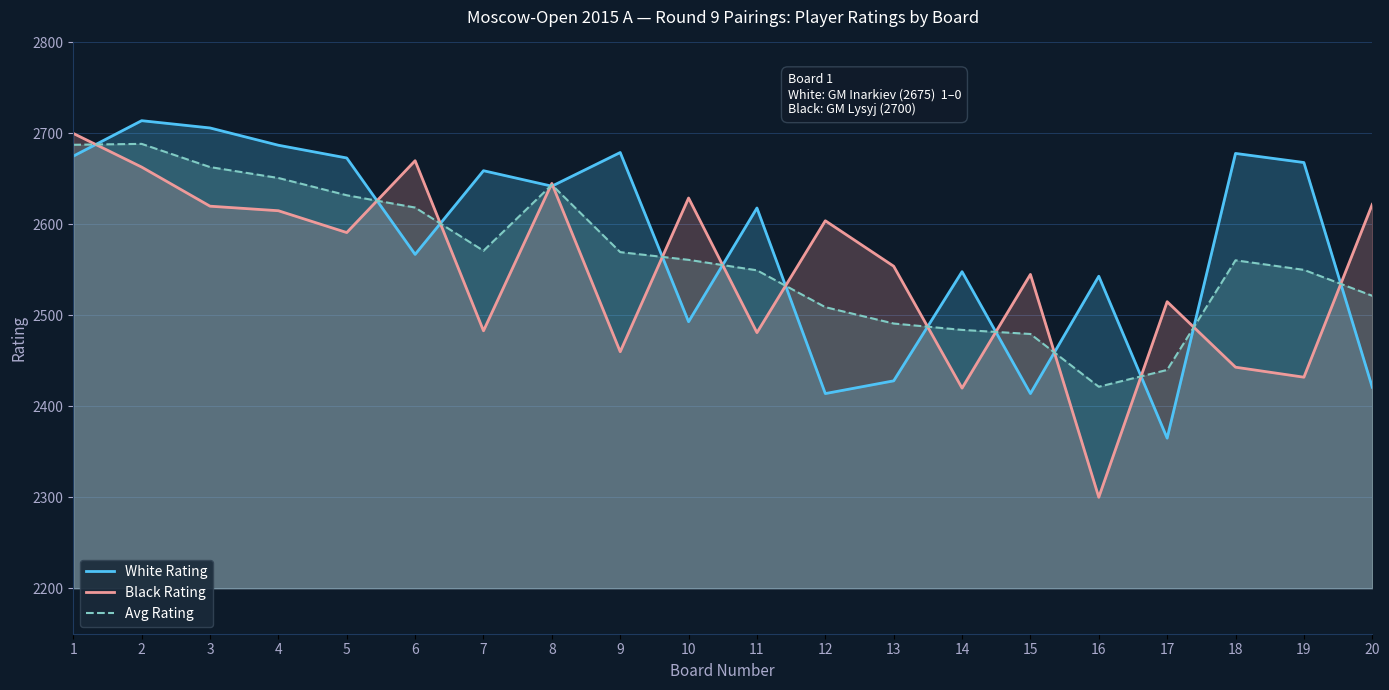

Reading left to right, extract all data points from this chart.

White Rating: 1=2675.0	2=2714.0	3=2706.0	4=2687.0	5=2673.0	6=2567.0	7=2659.0	8=2642.0	9=2679.0	10=2493.0	11=2618.0	12=2414.0	13=2428.0	14=2548.0	15=2414.0	16=2543.0	17=2365.0	18=2678.0	19=2668.0	20=2421.0
Black Rating: 1=2700.0	2=2663.0	3=2620.0	4=2615.0	5=2591.0	6=2670.0	7=2483.0	8=2645.0	9=2460.0	10=2629.0	11=2481.0	12=2604.0	13=2554.0	14=2420.0	15=2545.0	16=2300.0	17=2515.0	18=2443.0	19=2432.0	20=2622.0
Avg Rating: 1=2687.5	2=2688.5	3=2663.0	4=2651.0	5=2632.0	6=2618.5	7=2571.0	8=2643.5	9=2569.5	10=2561.0	11=2549.5	12=2509.0	13=2491.0	14=2484.0	15=2479.5	16=2421.5	17=2440.0	18=2560.5	19=2550.0	20=2521.5